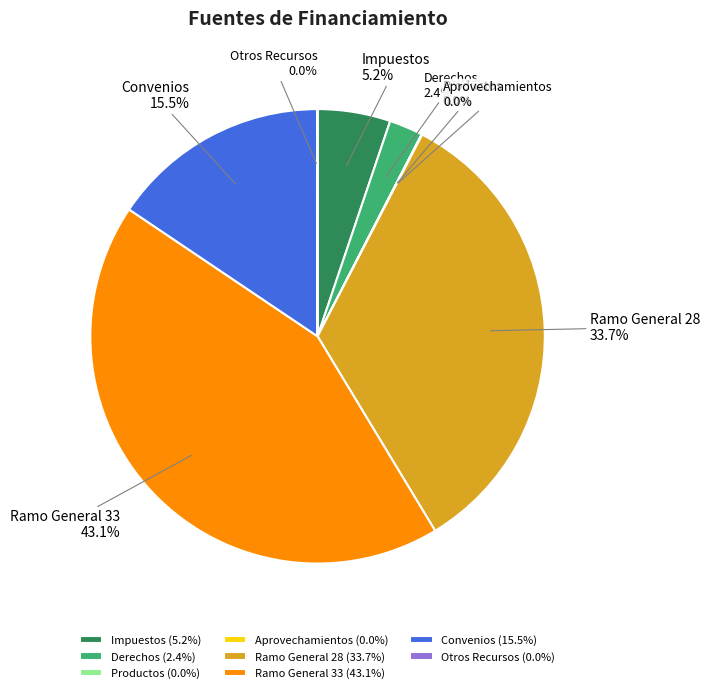

What percentage is NOT represented by Convenios?

84.5%